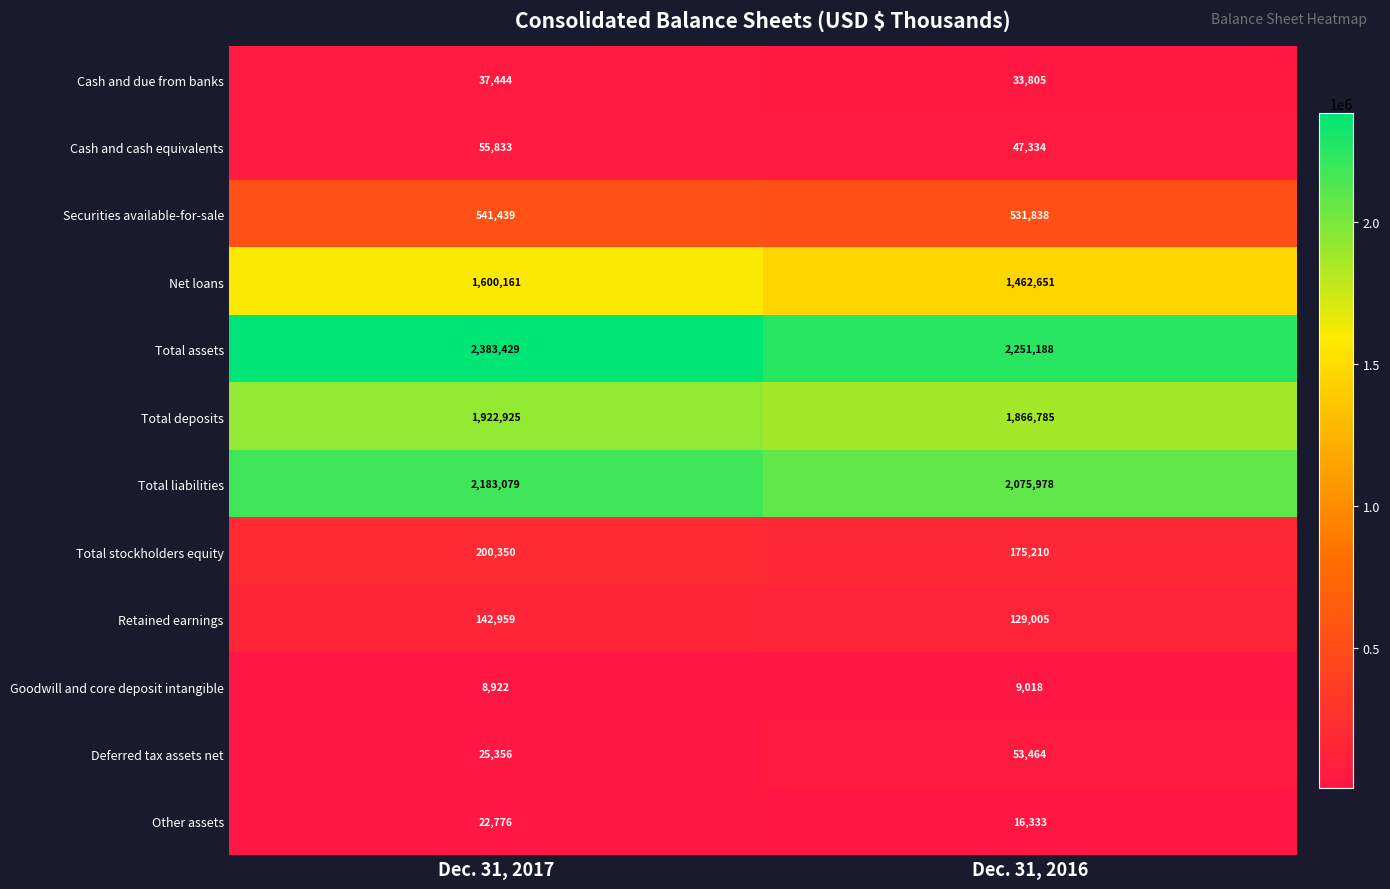

What is the smallest value displayed?

8922